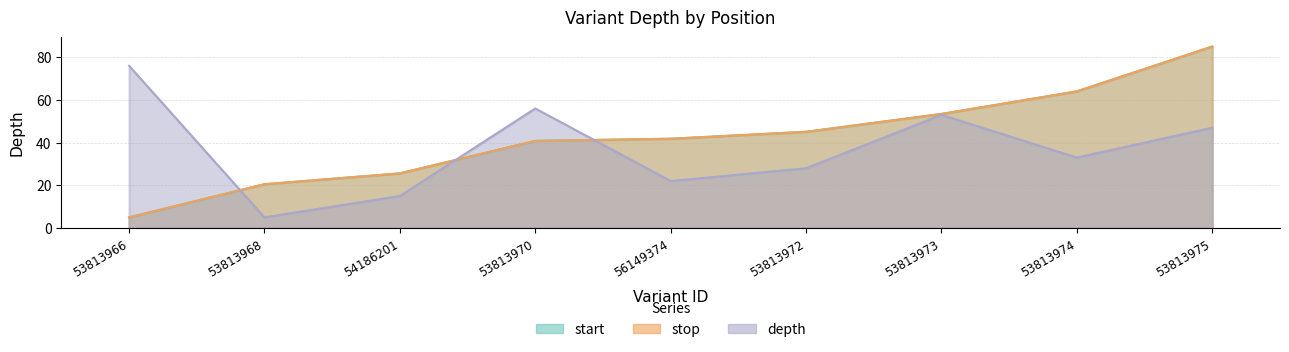

Which series has the widest spread of values?

start